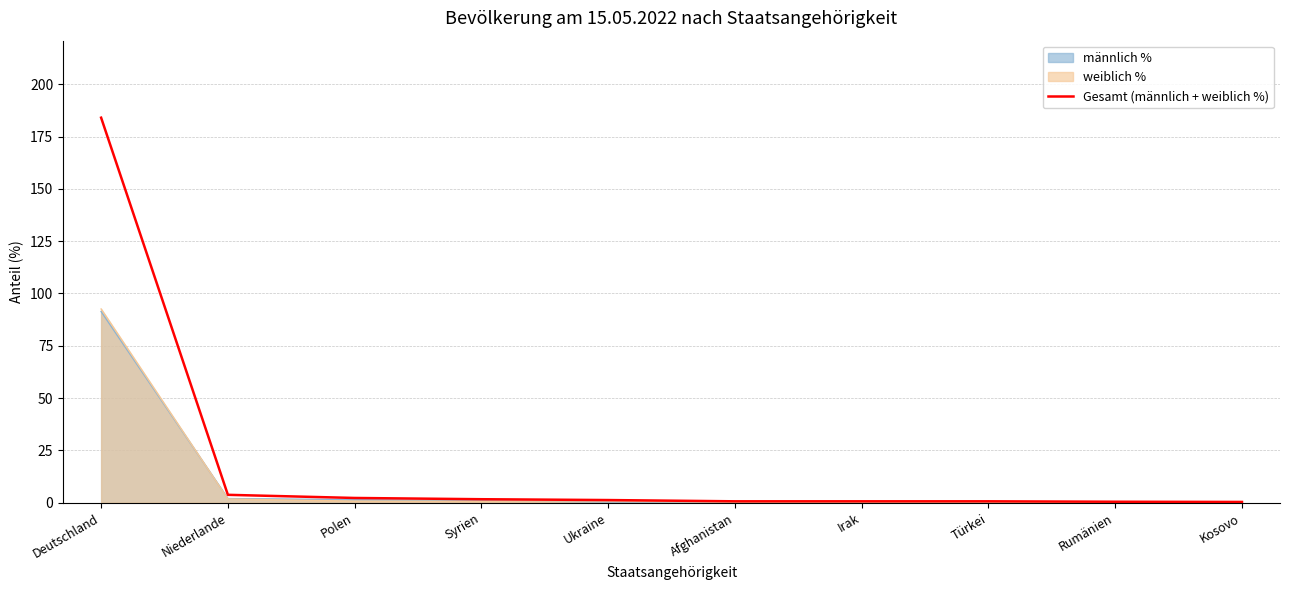

Rank the categories by value from lowest to highest.

Kosovo, Rumänien, Afghanistan, Irak, Türkei, Ukraine, Syrien, Polen, Niederlande, Deutschland